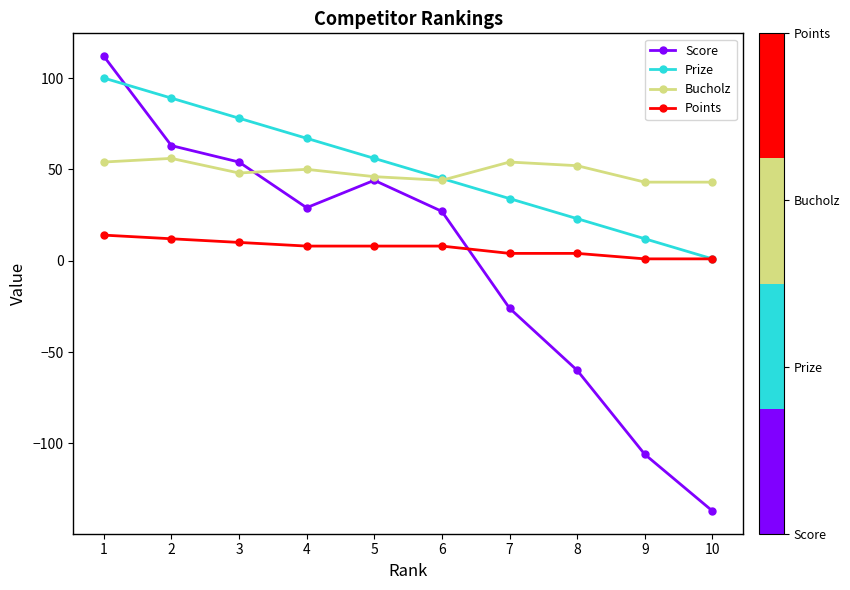

True or false: Score and Points cross at least once.

True